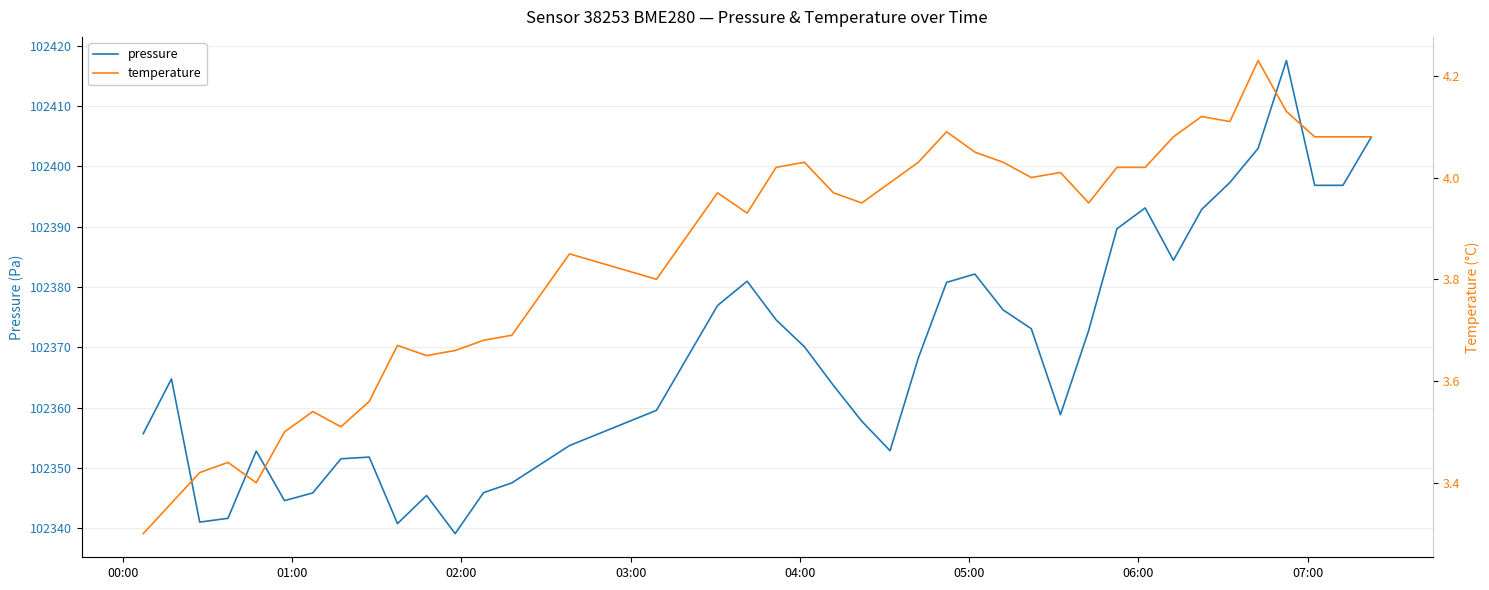

What is the maximum value for pressure?

102417.5